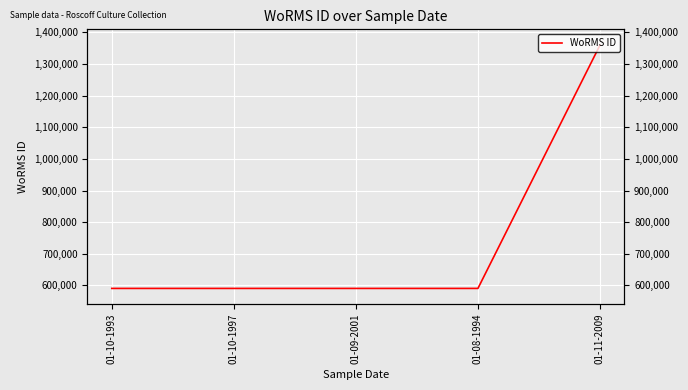

Reading left to right, transcribe all the data shown in this chart.

01-10-1993=590433	01-10-1997=590432	01-09-2001=590432	01-08-1994=590432	01-11-2009=1359766